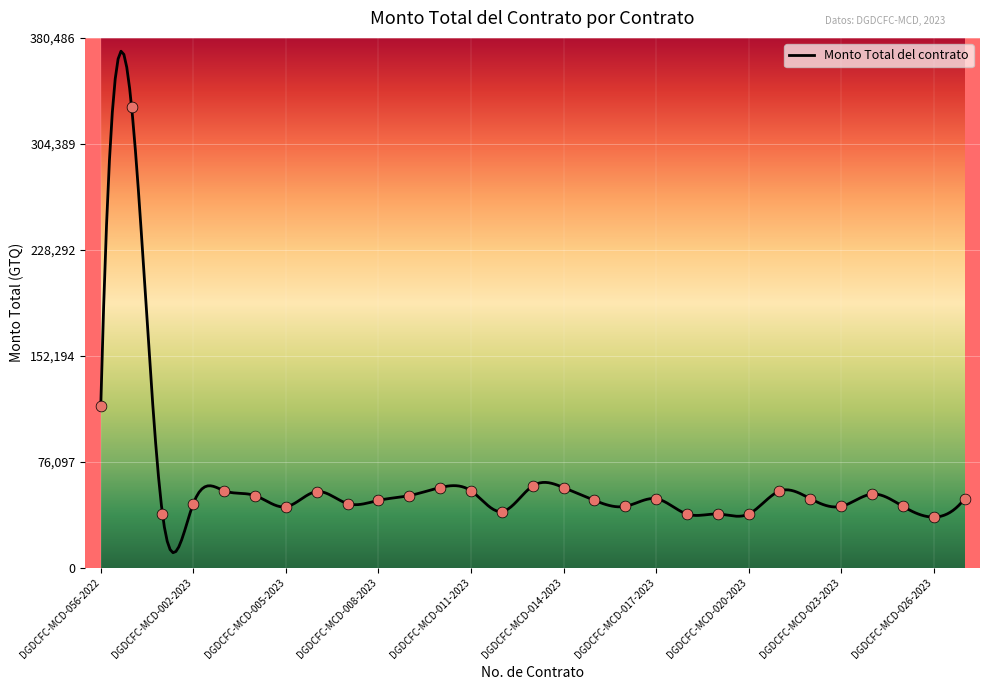

What is the change in value from DGDCFC-MCD-008-2023 to DGDCFC-MCD-023-2023?

-4300